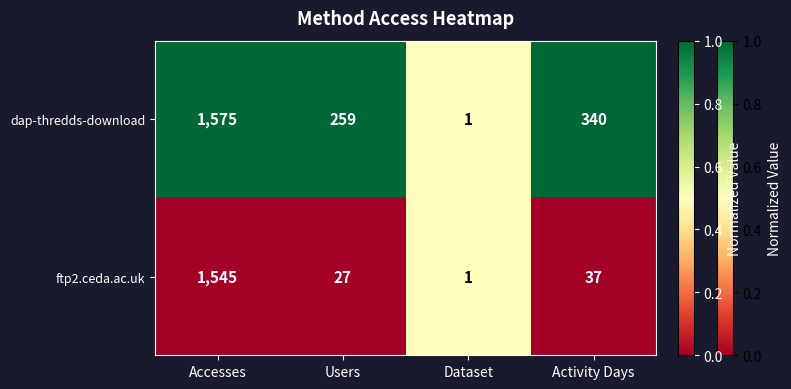

Which series has the largest range (max minus min)?

dap-thredds-download